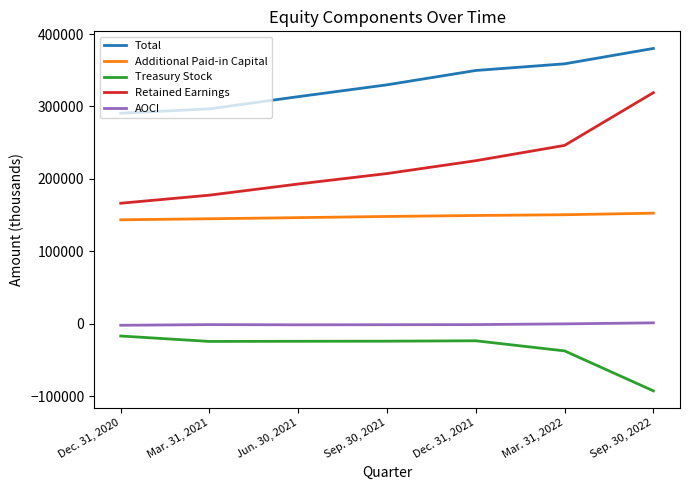

Is the value of Retained Earnings at Sep. 30, 2022 greater than the value of Total at Sep. 30, 2022?

No